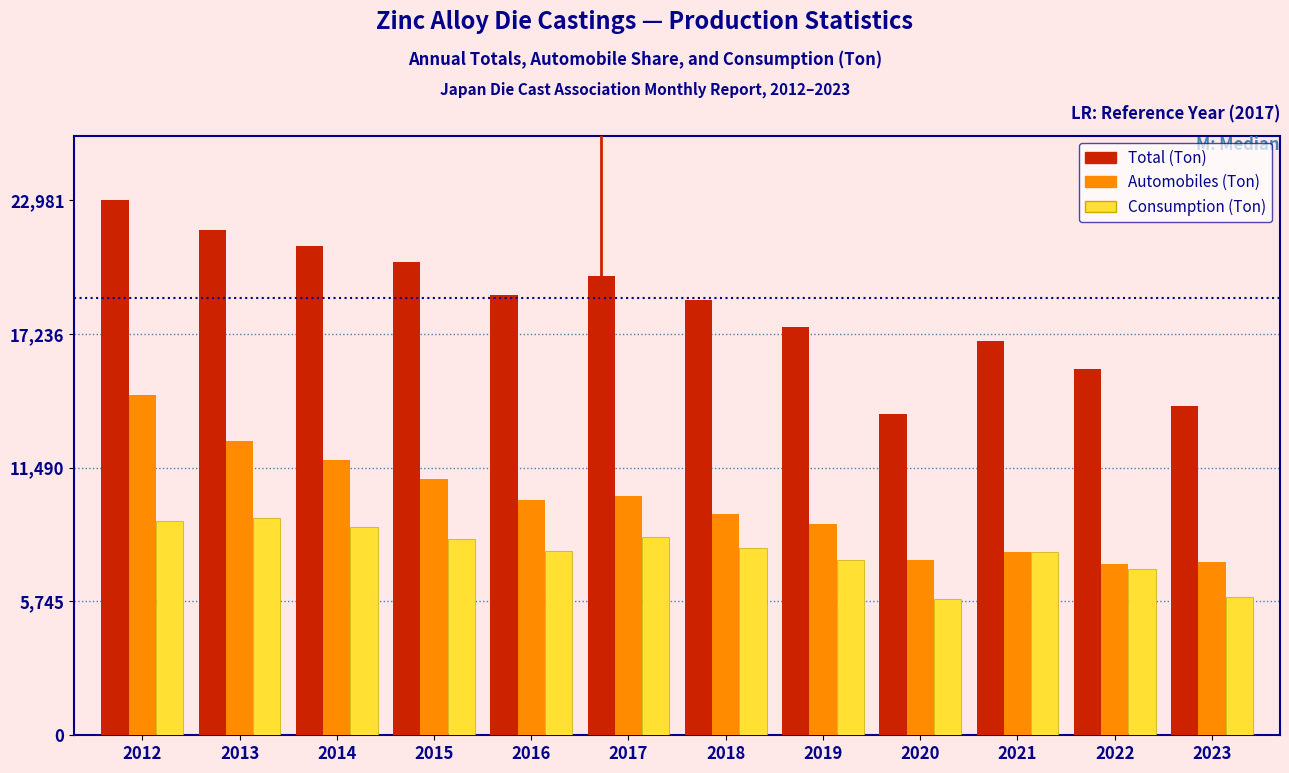

At which label is Total (Ton) closest to 18386?

2018